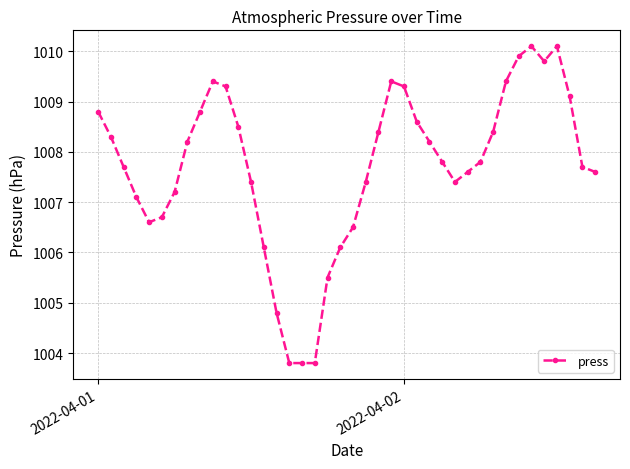

What is the greatest value displayed?

1010.1